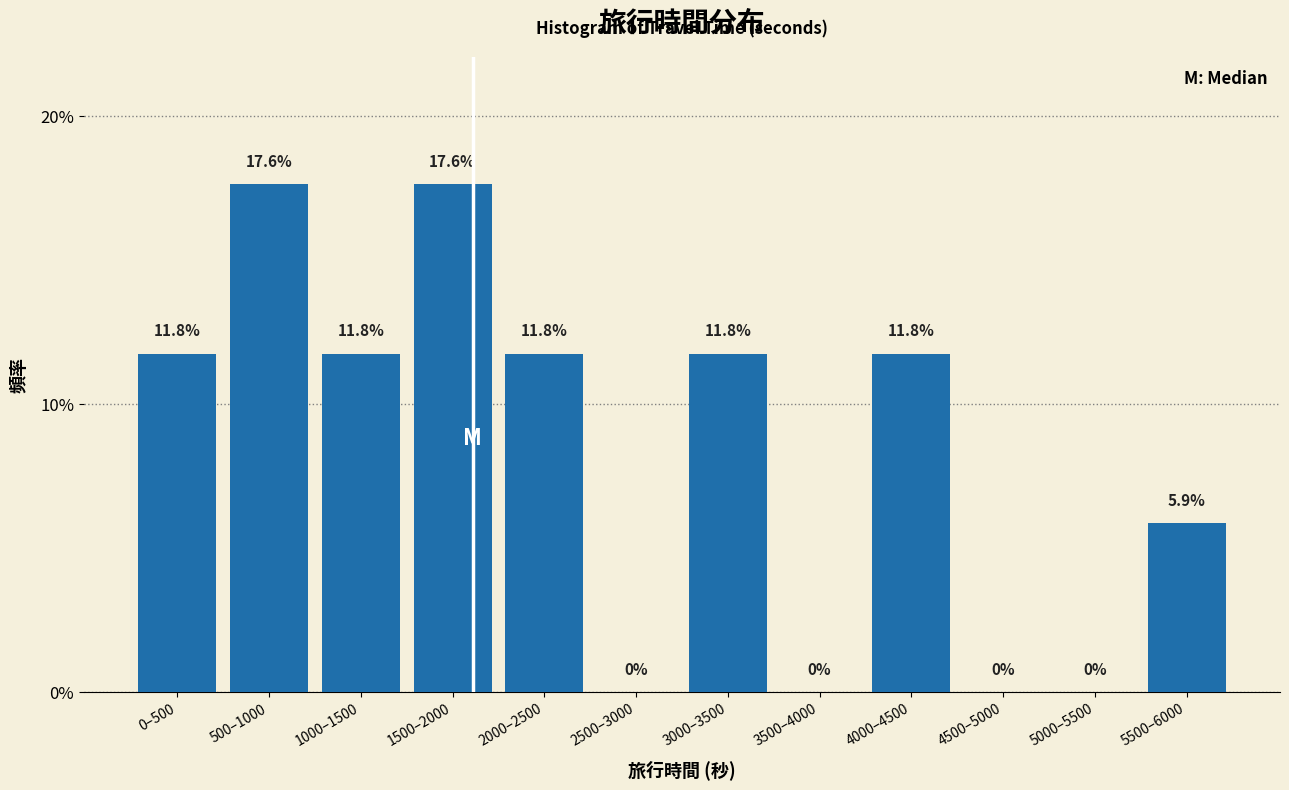

Reading right to left, list all the values displayed in this chart.

5500–6000=5.9	5000–5500=0.0	4500–5000=0.0	4000–4500=11.8	3500–4000=0.0	3000–3500=11.8	2500–3000=0.0	2000–2500=11.8	1500–2000=17.6	1000–1500=11.8	500–1000=17.6	0–500=11.8